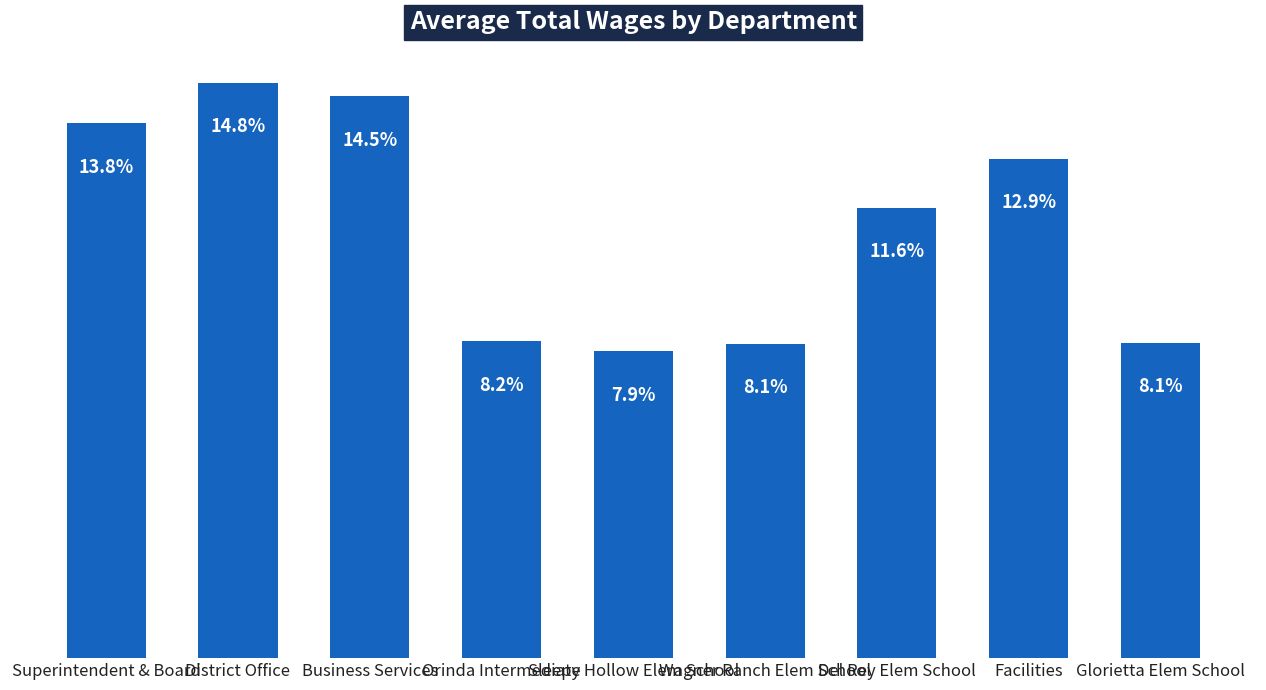

Approximately how many times larger is the value at Orinda Intermediate compared to Wagner Ranch Elem School?

1.0